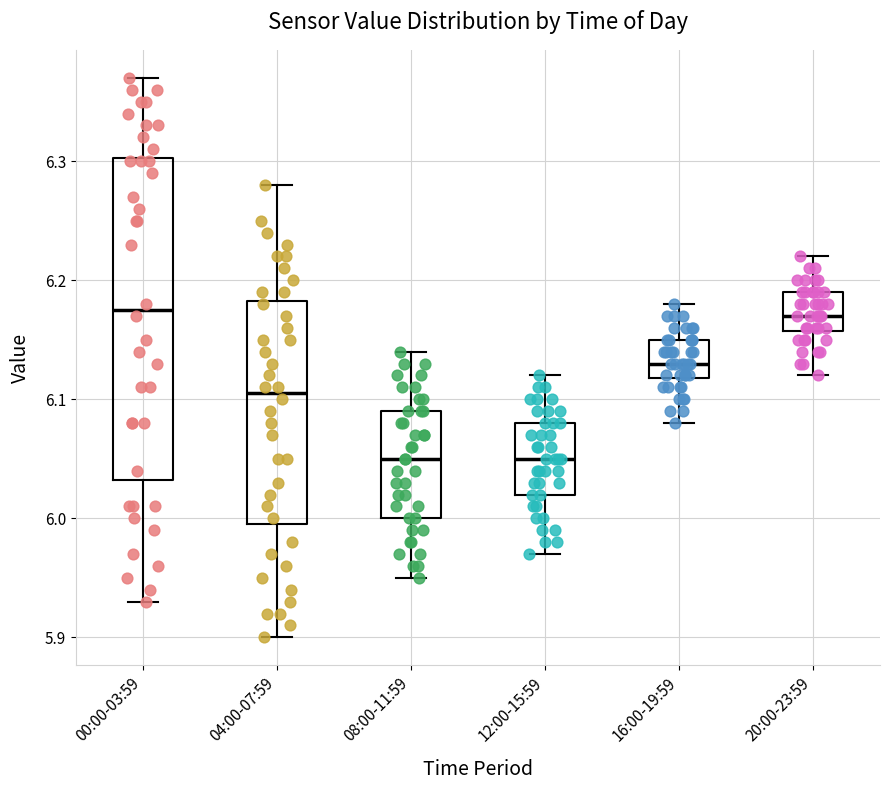

Reading left to right, transcribe this box plot: for each box, give where its median line is, the range the box spans, and where its two whiskers end, as read against the y-axis. The values are not printed on the chart, so give them approximately, as read against the axis.

00:00-03:59: median 6.18, box 6.03 to 6.30, whiskers 5.93 to 6.37
04:00-07:59: median 6.11, box 6.00 to 6.18, whiskers 5.90 to 6.28
08:00-11:59: median 6.05, box 6.00 to 6.09, whiskers 5.95 to 6.14
12:00-15:59: median 6.05, box 6.02 to 6.08, whiskers 5.97 to 6.12
16:00-19:59: median 6.13, box 6.12 to 6.15, whiskers 6.08 to 6.18
20:00-23:59: median 6.17, box 6.16 to 6.19, whiskers 6.12 to 6.22